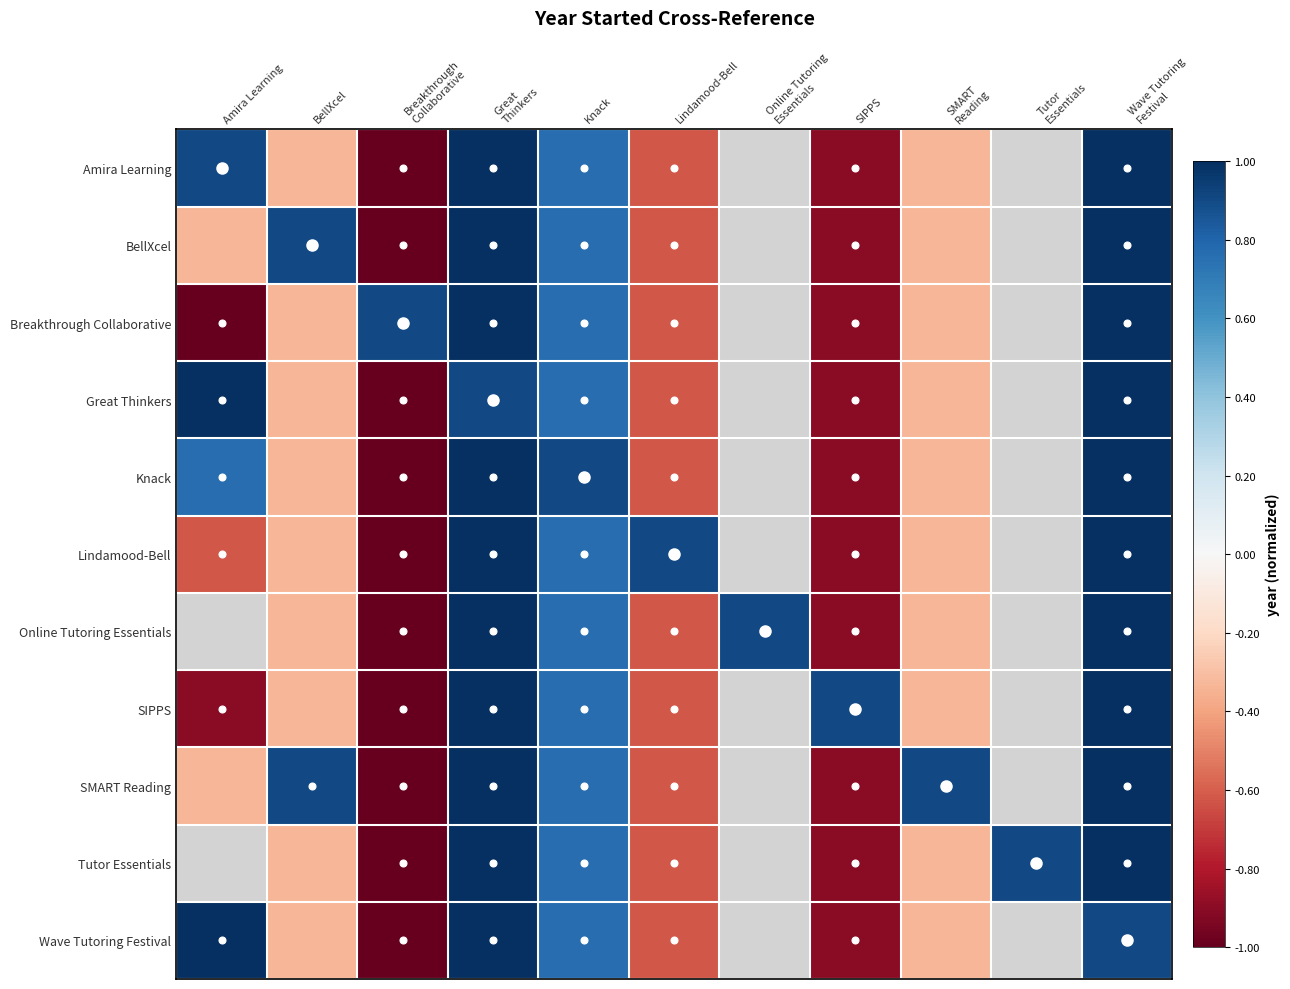

What value does the SMART Reading series have at Great Thinkers?

1.0